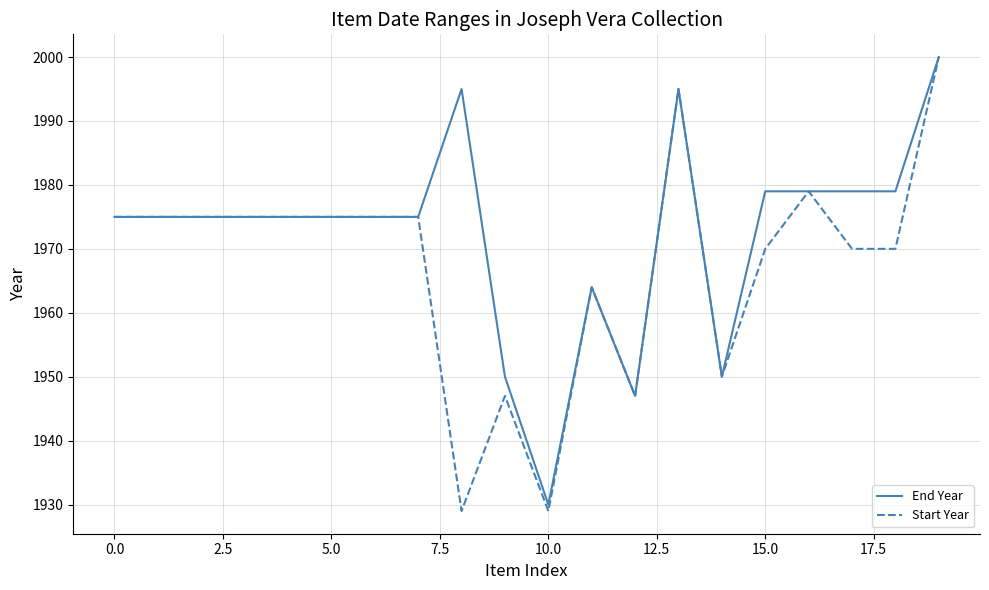

Which series has the largest total across all categories?

End Year